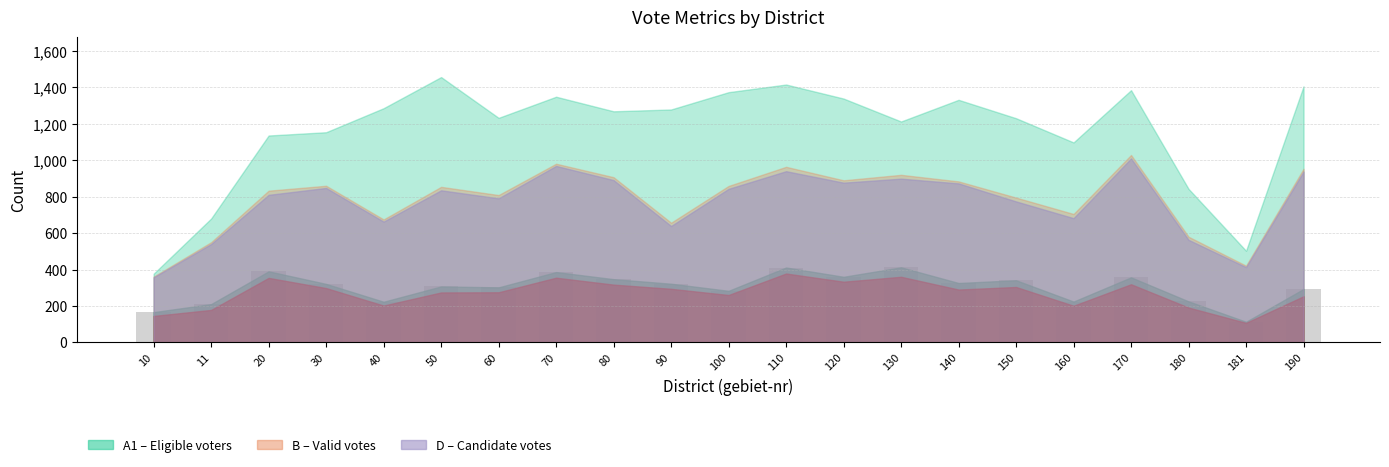

What is the sum of all values?

6319